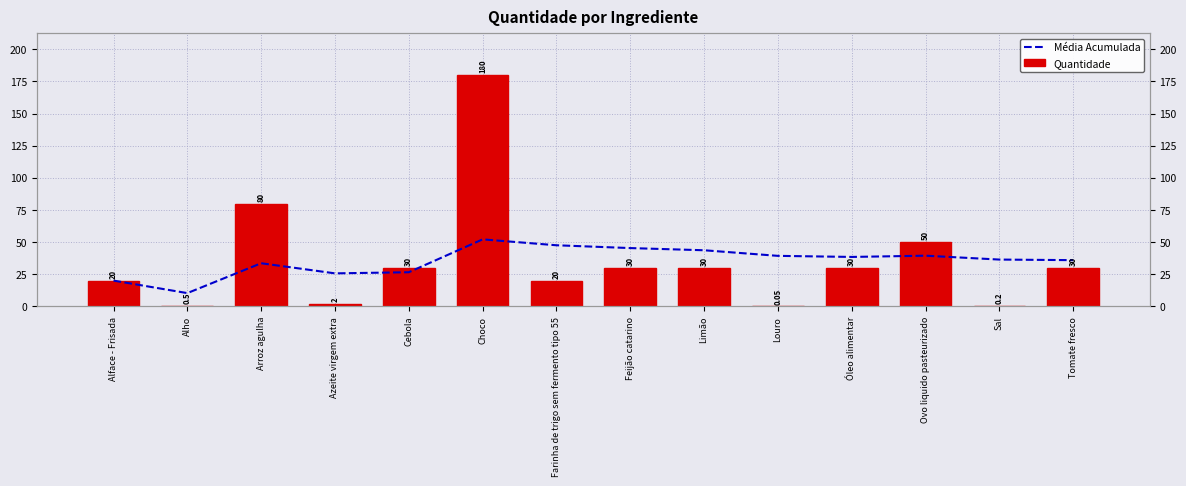

Is it true that Média Acumulada equals 36.4 at Sal?

True